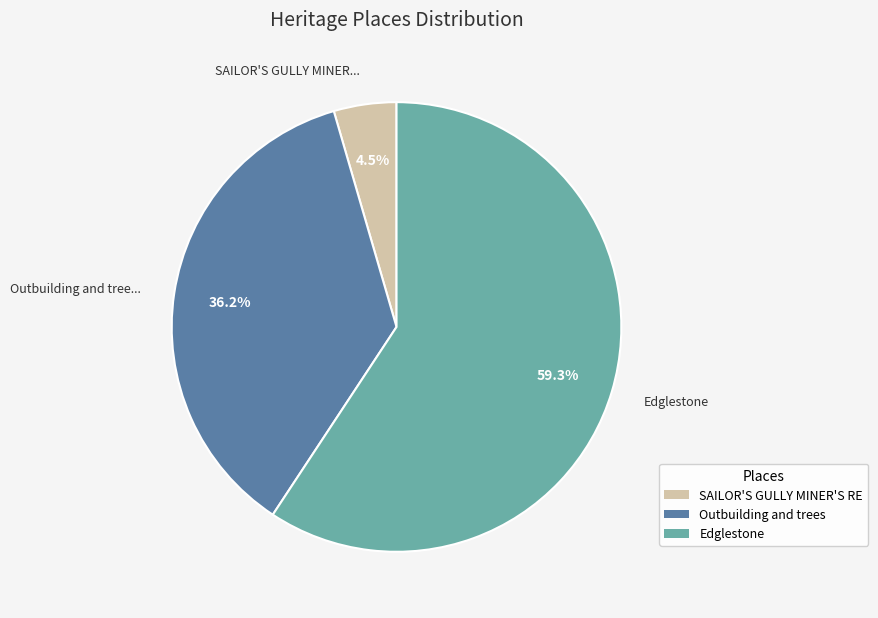

Is there a majority slice in this chart?

Yes